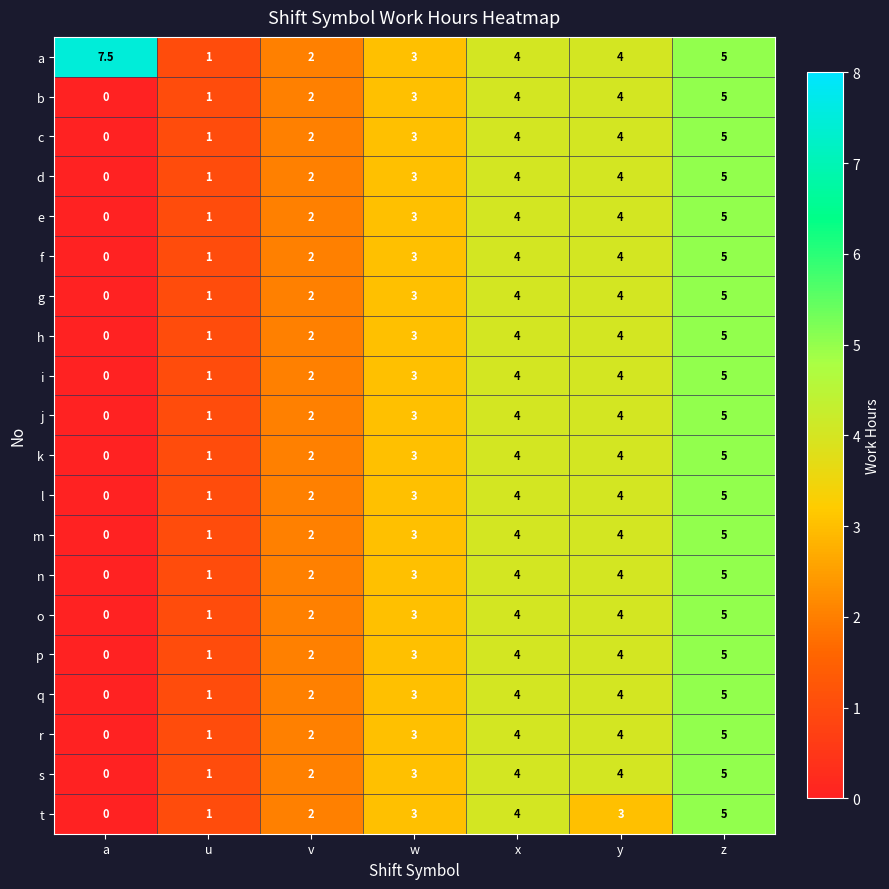

What is the average value of the d series?

2.7